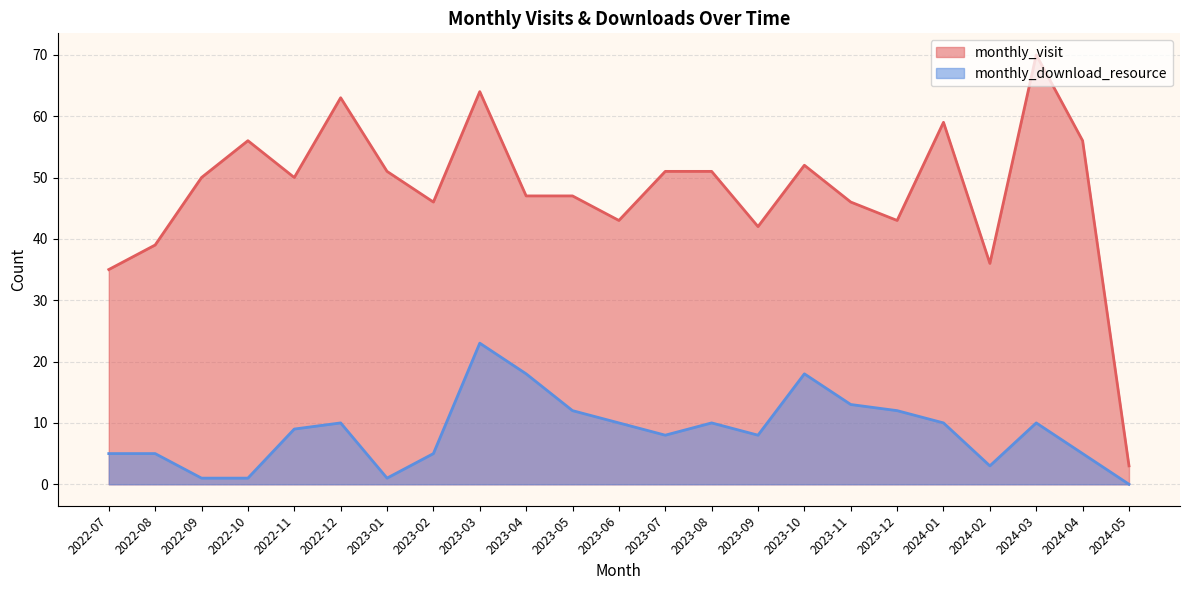

Reading left to right, list all the values displayed in this chart.

monthly_visit: 2022-07=35	2022-08=39	2022-09=50	2022-10=56	2022-11=50	2022-12=63	2023-01=51	2023-02=46	2023-03=64	2023-04=47	2023-05=47	2023-06=43	2023-07=51	2023-08=51	2023-09=42	2023-10=52	2023-11=46	2023-12=43	2024-01=59	2024-02=36	2024-03=70	2024-04=56	2024-05=3
monthly_download_resource: 2022-07=5	2022-08=5	2022-09=1	2022-10=1	2022-11=9	2022-12=10	2023-01=1	2023-02=5	2023-03=23	2023-04=18	2023-05=12	2023-06=10	2023-07=8	2023-08=10	2023-09=8	2023-10=18	2023-11=13	2023-12=12	2024-01=10	2024-02=3	2024-03=10	2024-04=5	2024-05=0